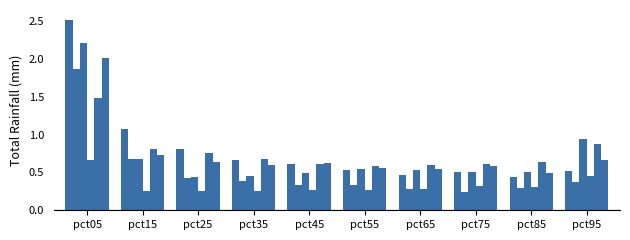

True or false: Feb has a value of 0.3 at pct65.

True